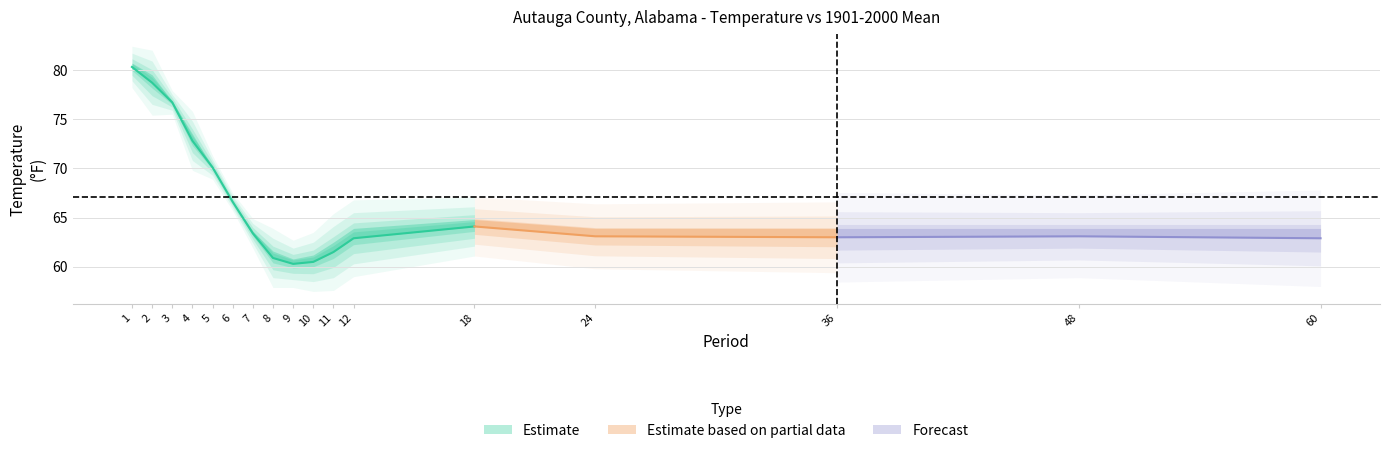

Count the number of data series in this chart.

3